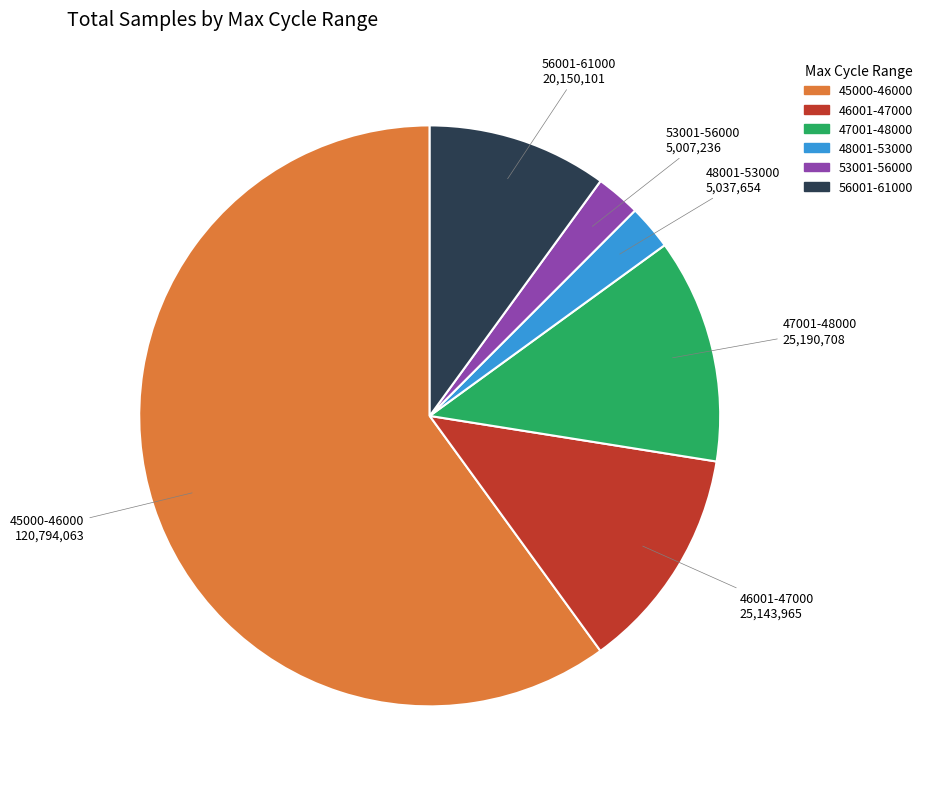

How many slices are in this pie chart?

6